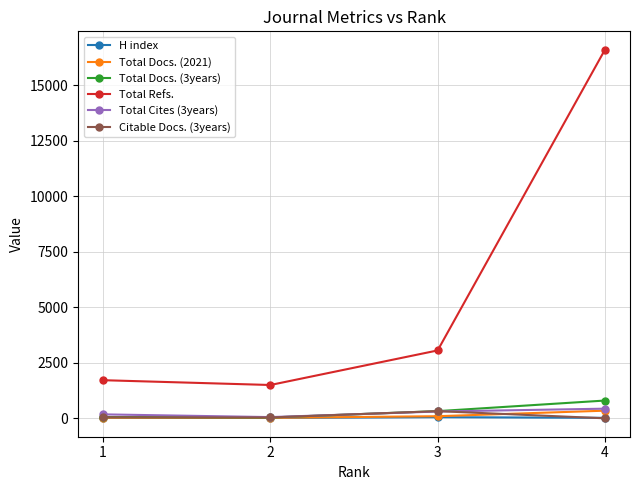

True or false: H index and Total Refs. cross at least once.

False